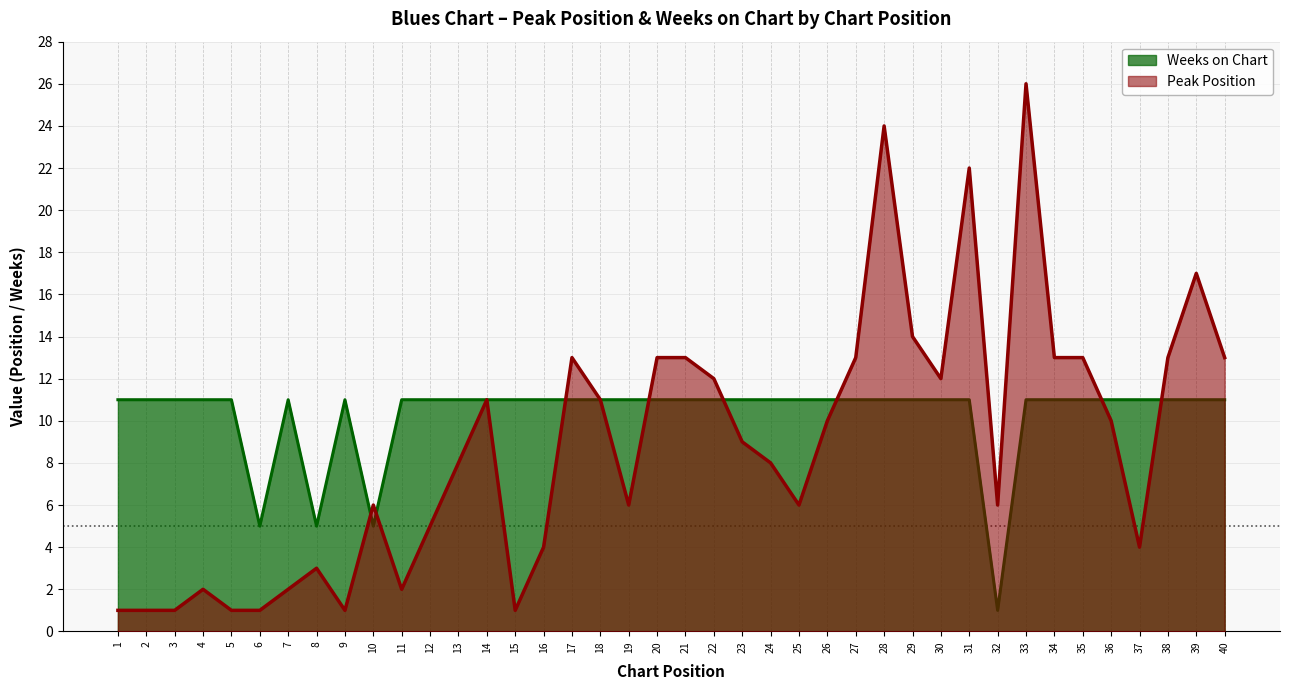

How many lines are shown in the chart?

2